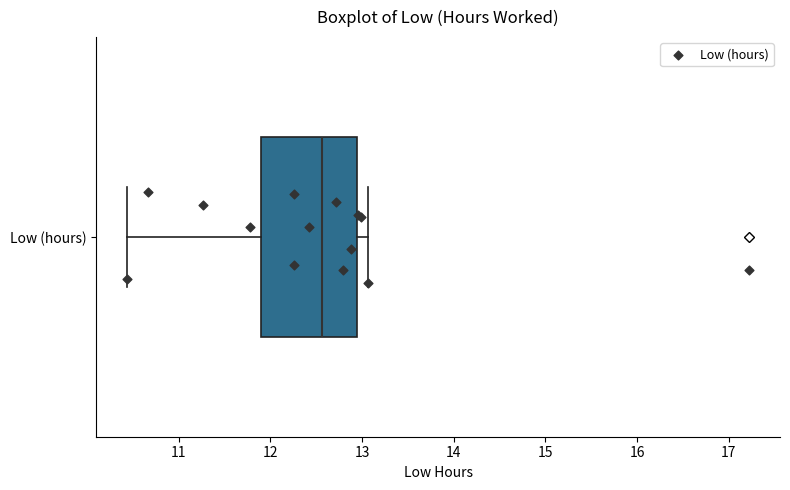

Where does the median line of the box for Low (hours) sit on the x-axis? The values are not printed on the chart, so give them approximately, as read against the axis.

12.6